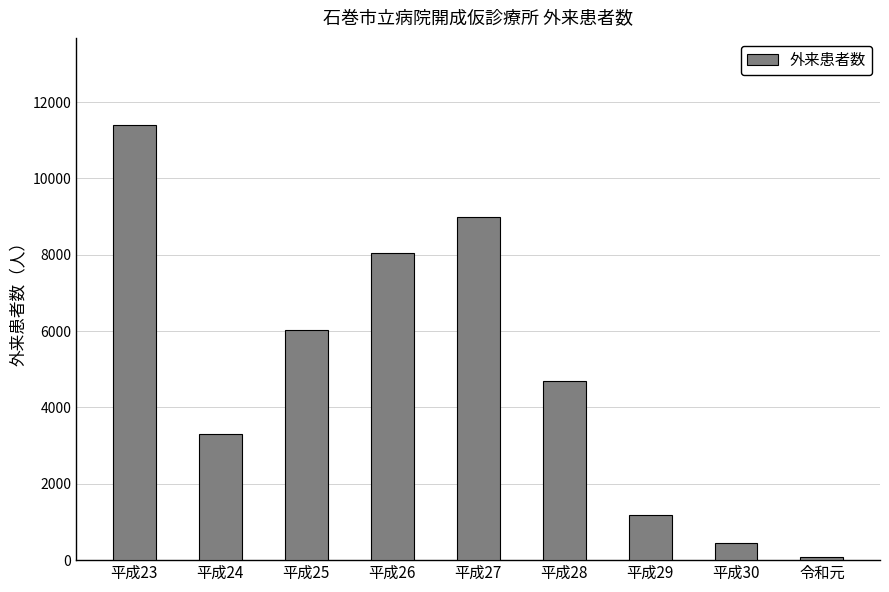

Does the chart contain any negative values?

No